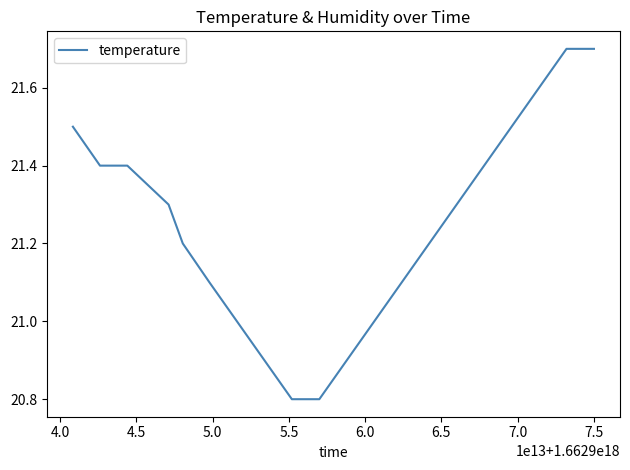

What is the greatest value displayed?

21.7